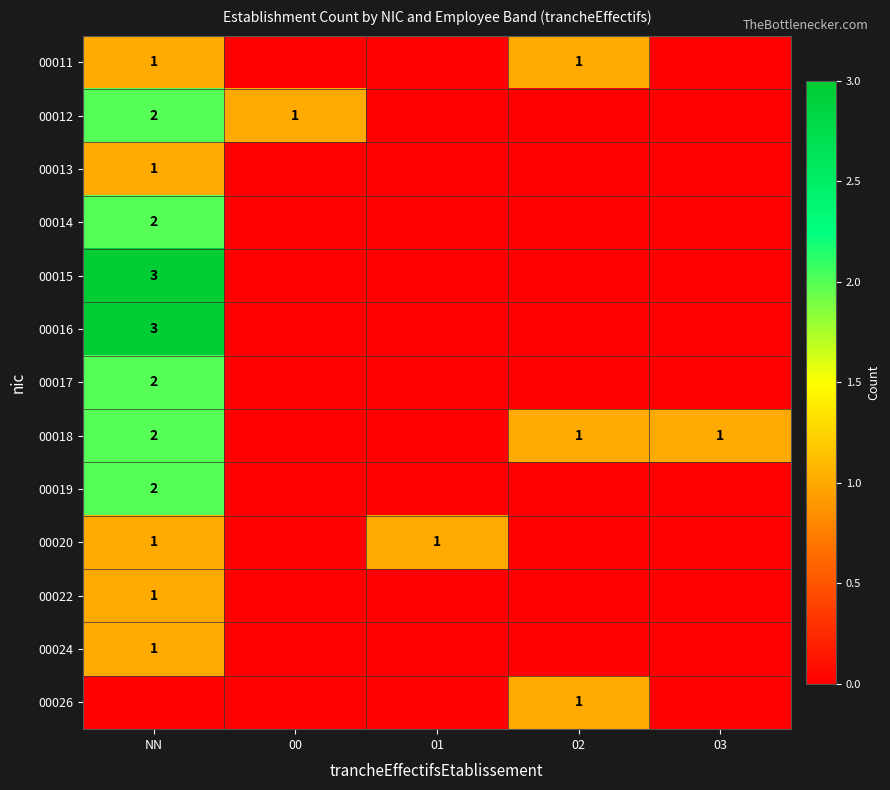

What is the sum of the 00018 values at 02 and NN?

3